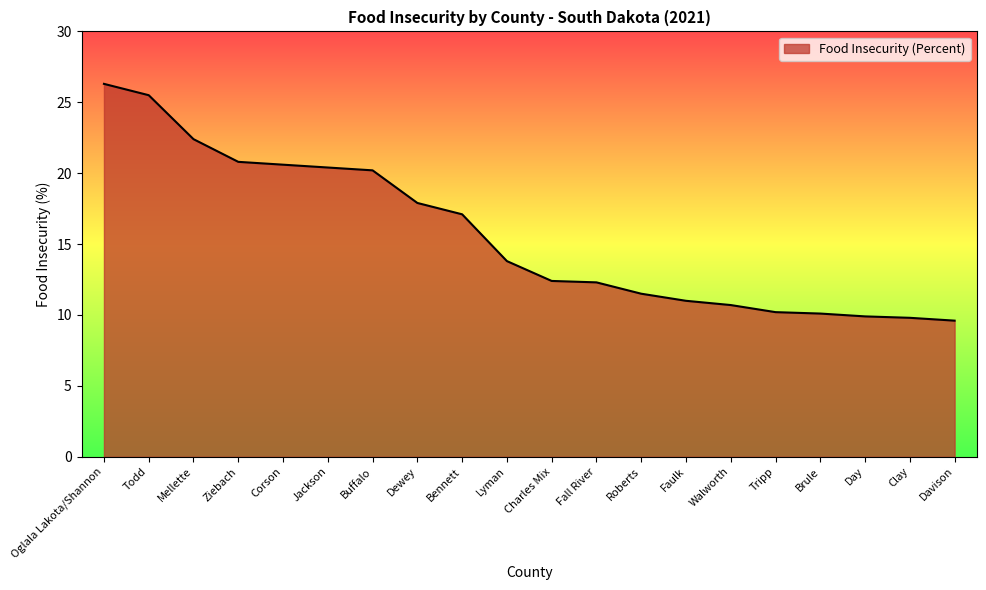

The value at Oglala Lakota/Shannon is 26.3. True or false?

True